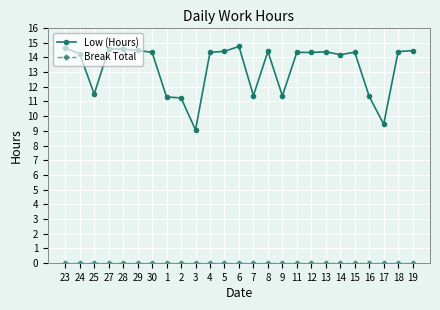

What is the spread (max minus min) of values at 16?

11.3